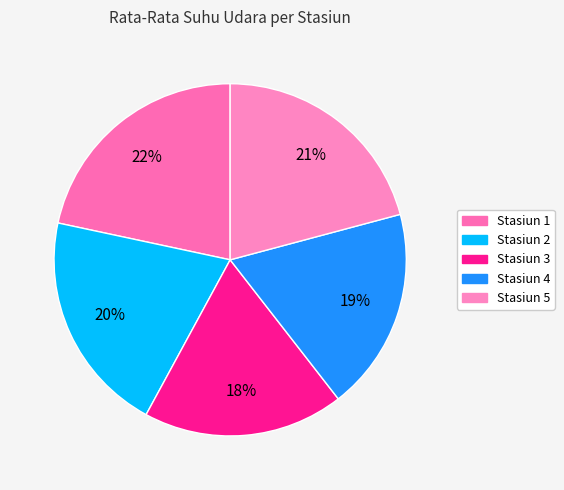

True or false: Stasiun 4 accounts for 19% of the total.

True